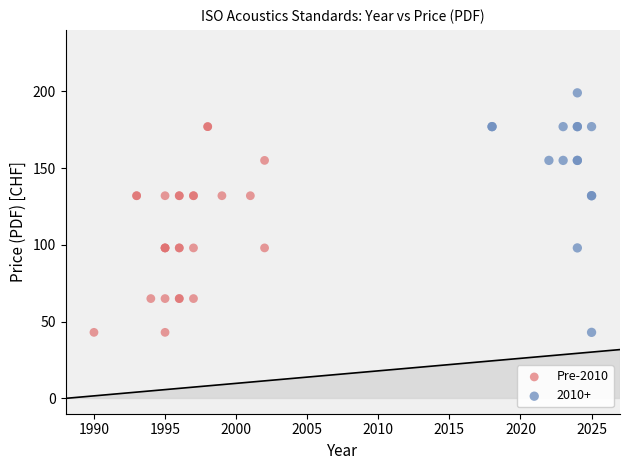

Which series reaches the maximum Y coordinate?

2010+